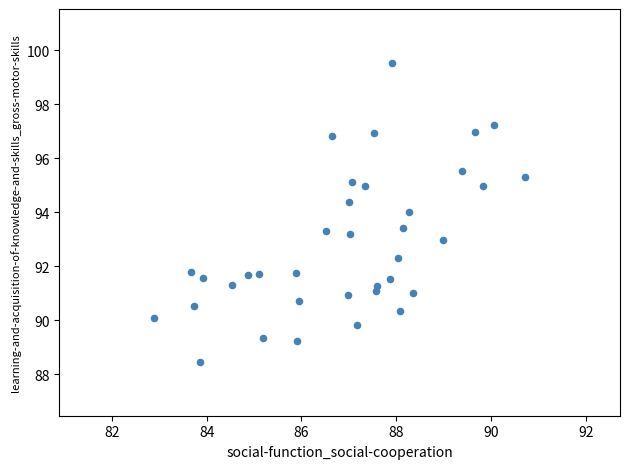

What is the range of Y values (max minus min)?

11.1